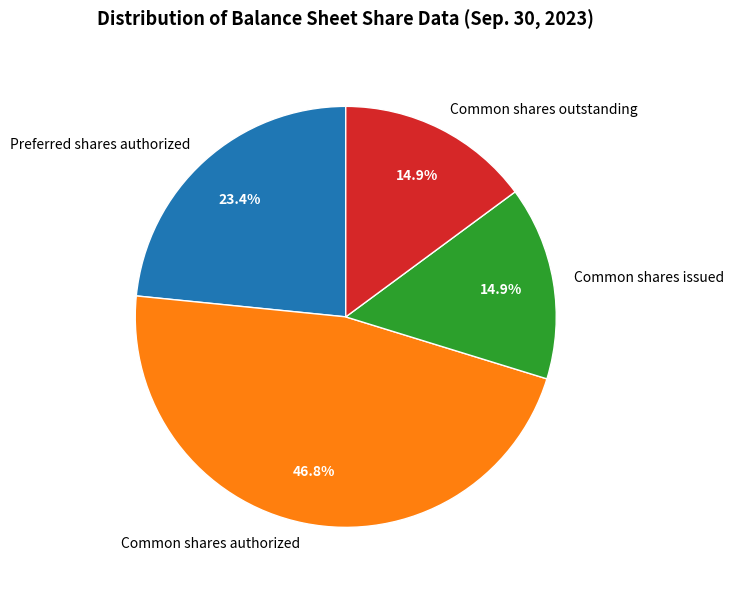

Which category has the biggest portion of the pie?

Common shares authorized